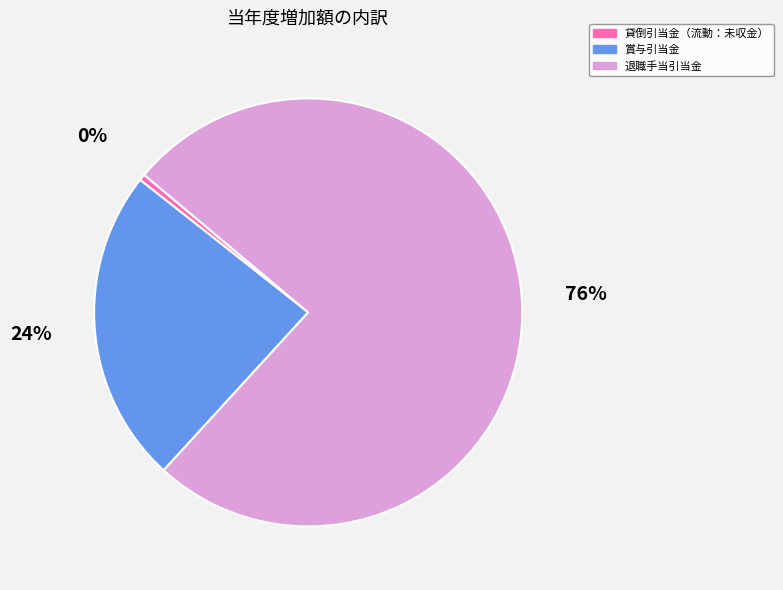

Do 賞与引当金 and 退職手当引当金 together represent more than half of the pie?

Yes